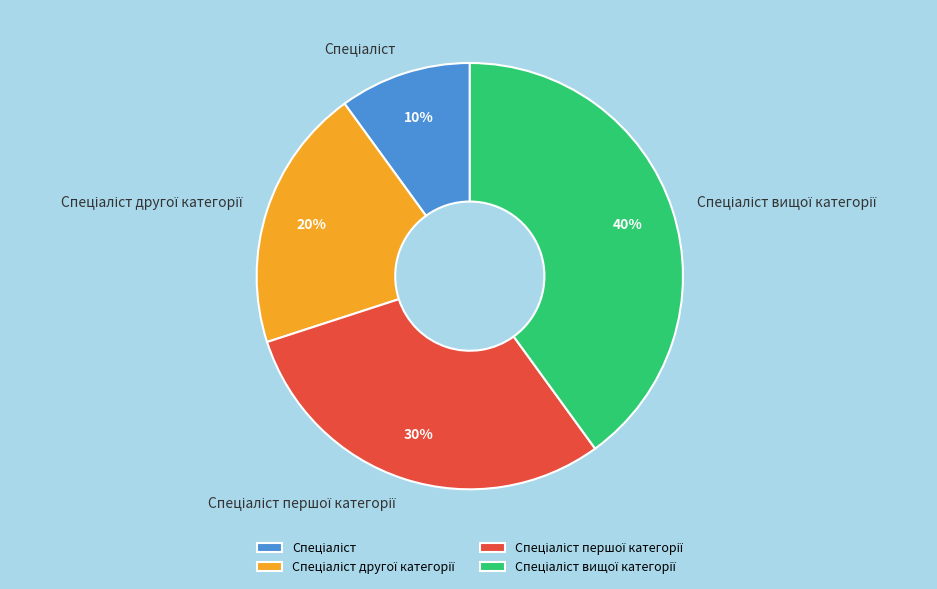

To the nearest percent, what is the average slice percentage?

25%